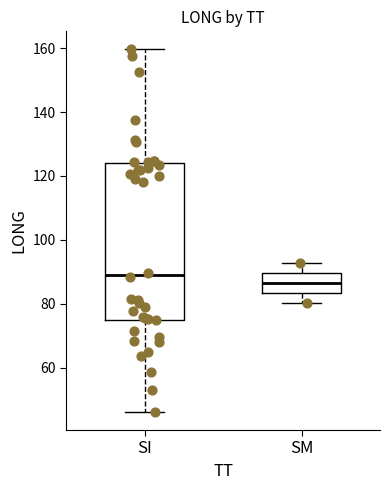

Where does the median line of the box for SI sit on the y-axis? The values are not printed on the chart, so give them approximately, as read against the axis.

88